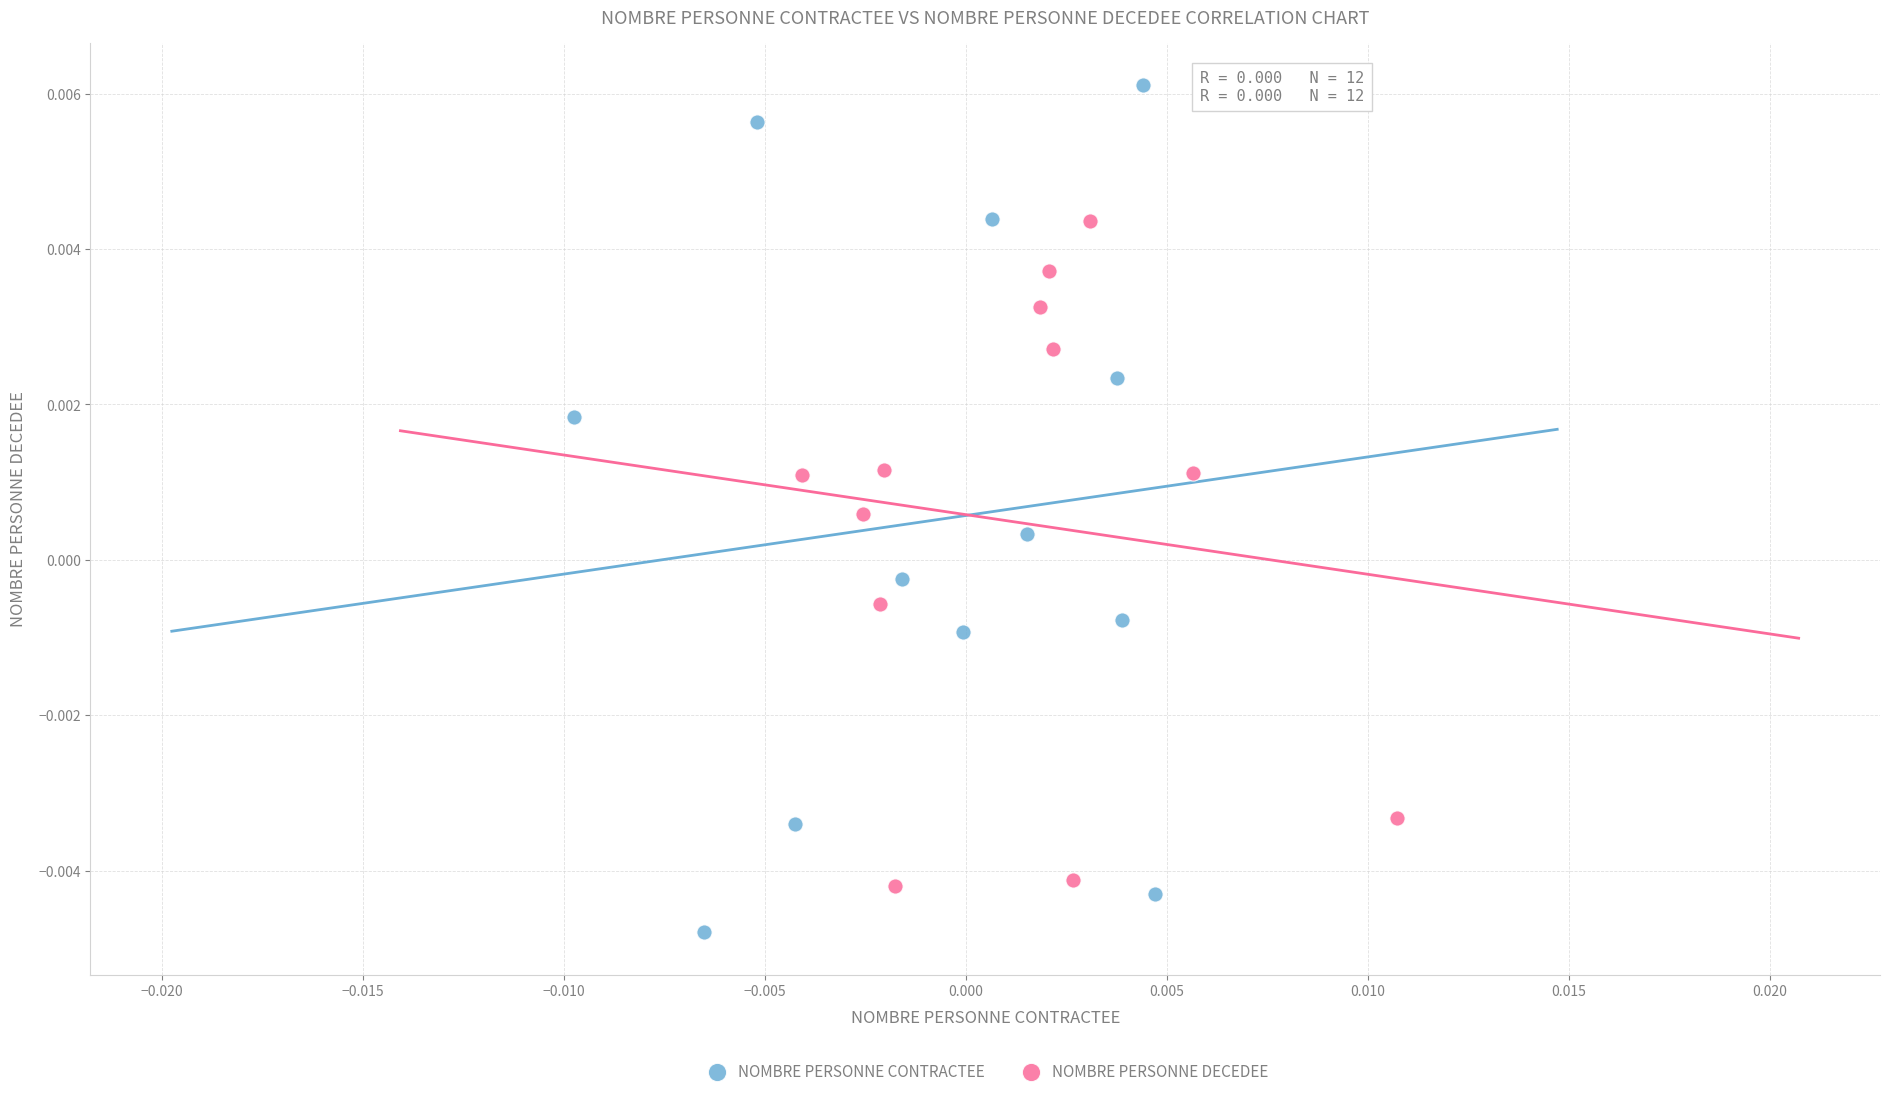

Which series reaches the maximum Y coordinate?

NOMBRE PERSONNE CONTRACTEE